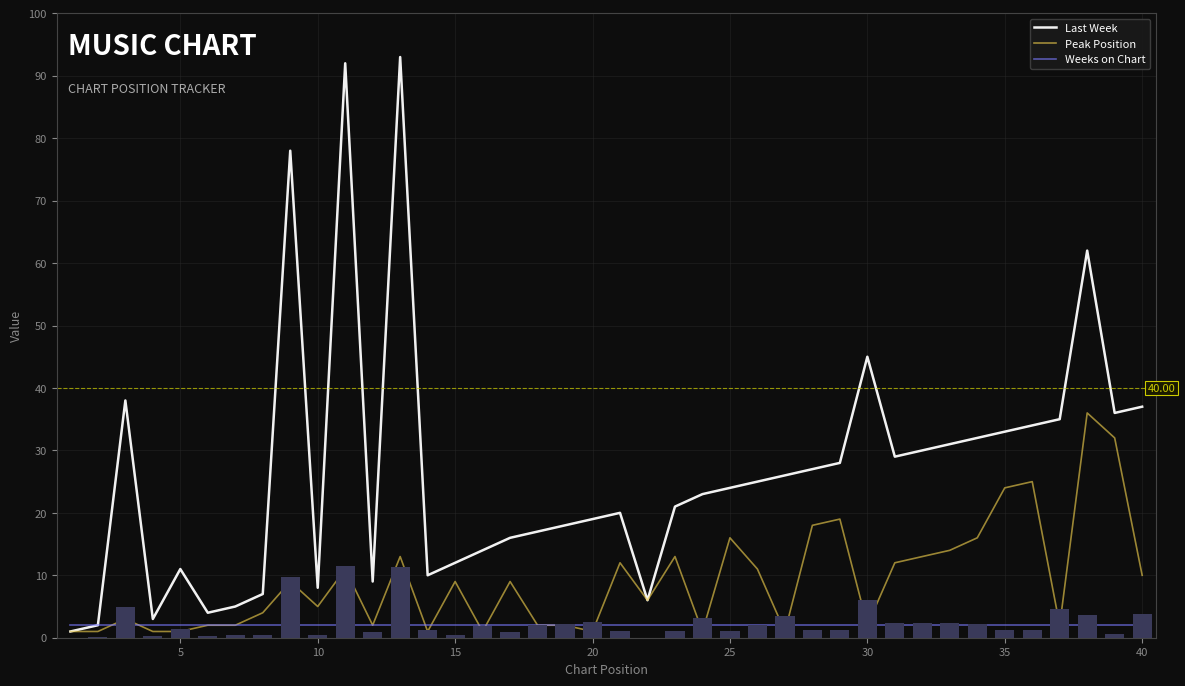

Which series has the largest total across all categories?

Last Week